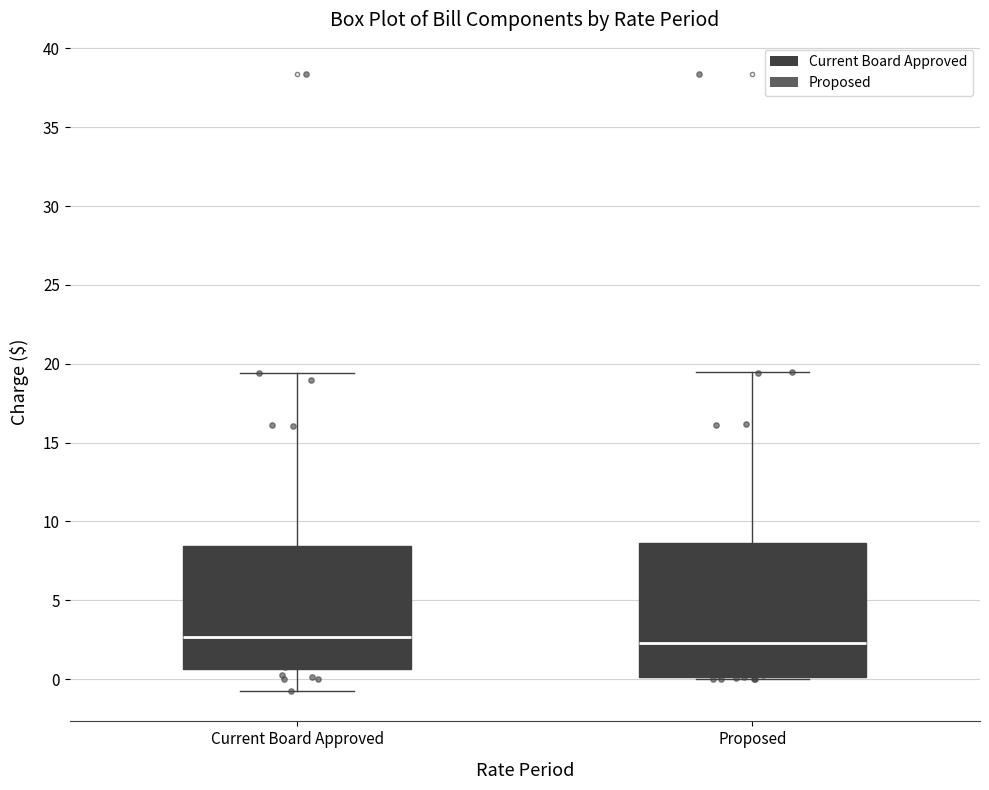

Reading left to right, read every box against the y-axis: the position of its median line, the range the box covers, and the ends of its whiskers. The values are not printed on the chart, so give them approximately, as read against the axis.

Current Board Approved: median 2.5, box 0.5 to 8.5, whiskers -0.5 to 19.5
Proposed: median 2.5, box 0.0 to 8.5, whiskers 0.0 to 19.5